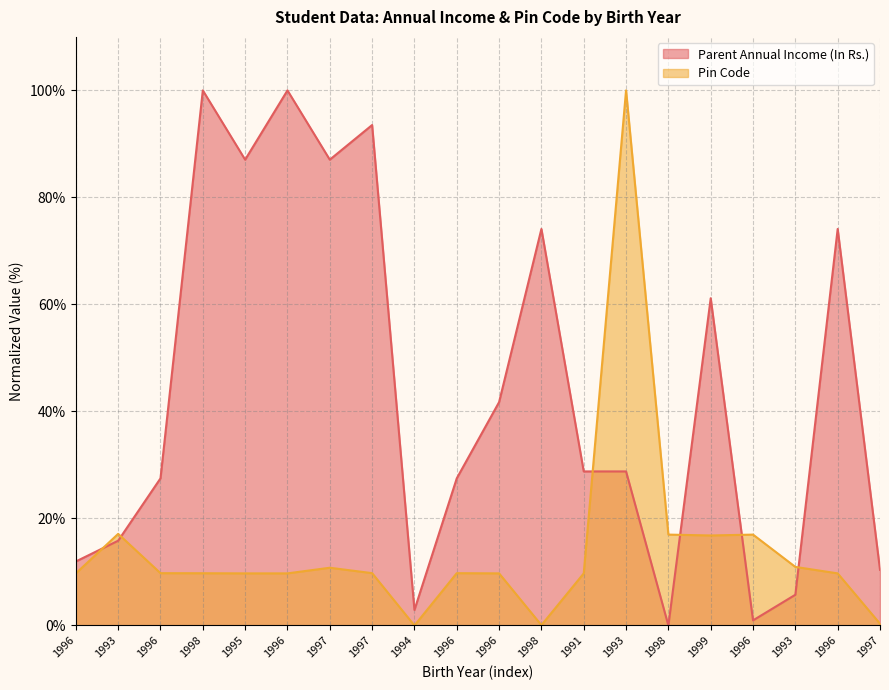

Which series has the largest total across all categories?

Parent Annual Income (In Rs.)